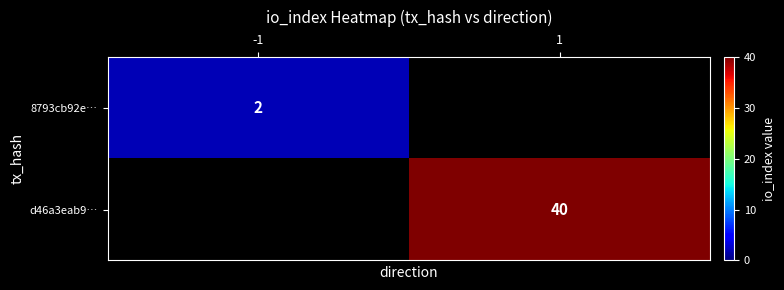

The 8793cb92e… series shows 2 at -1. True or false?

True